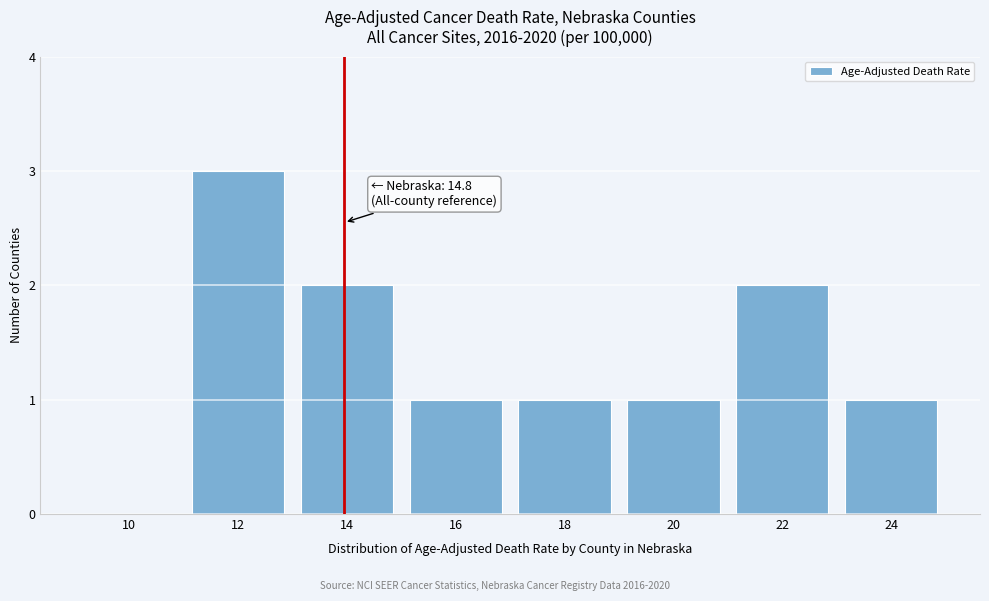

Reading left to right, transcribe all the data shown in this chart.

10=0	12=3	14=2	16=1	18=1	20=1	22=2	24=1